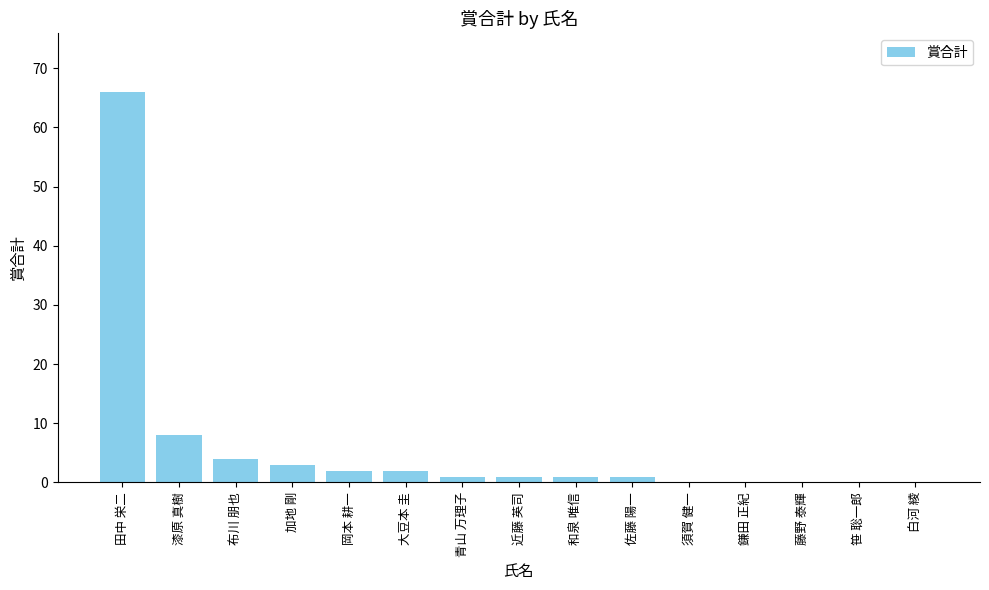

Which has a higher value, 加地 剛 or 白河 綾?

加地 剛